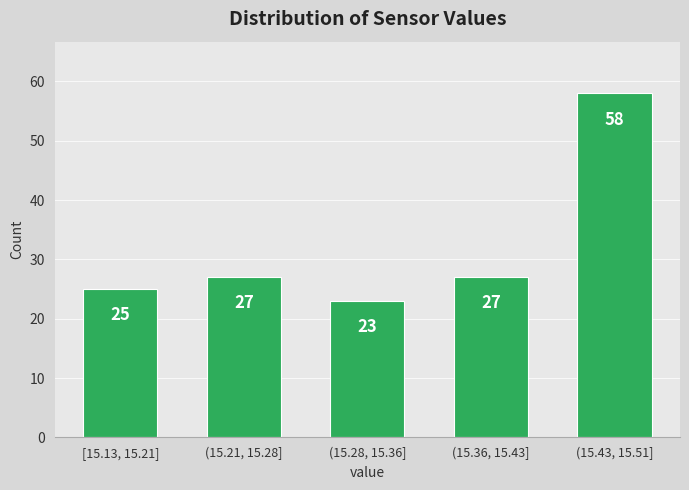

Reading left to right, extract all data points from this chart.

25	27	23	27	58